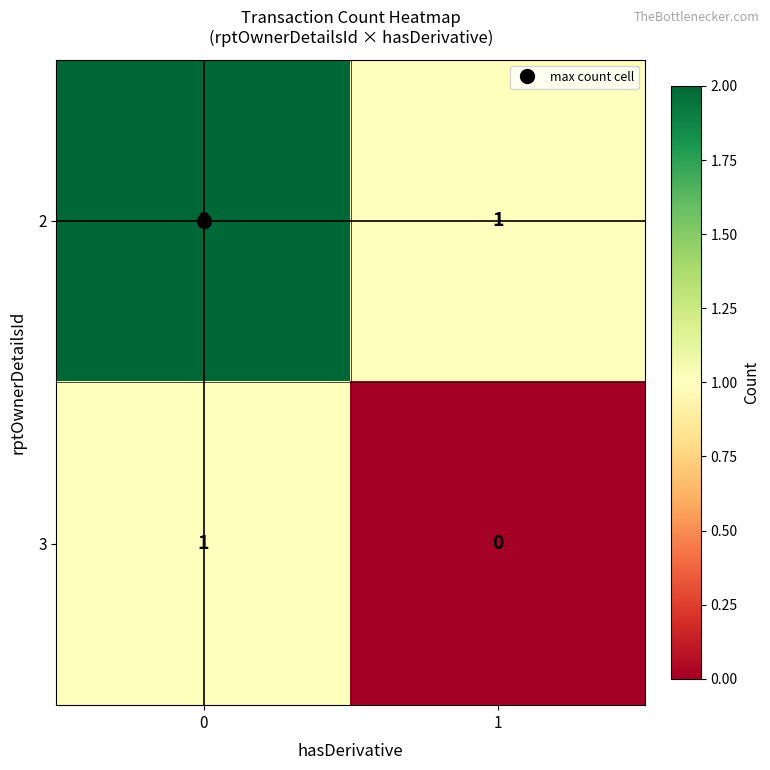

What is the sum of the 2 values at 1 and 0?

3